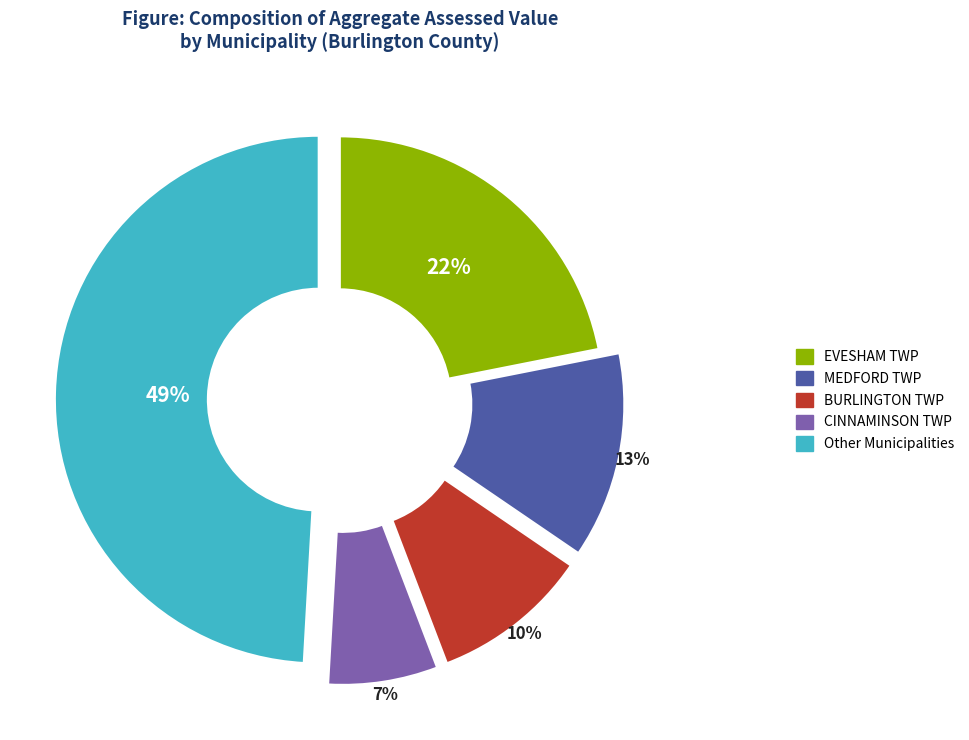

Rank the categories by value from lowest to highest.

CINNAMINSON TWP, BURLINGTON TWP, MEDFORD TWP, EVESHAM TWP, Other Municipalities